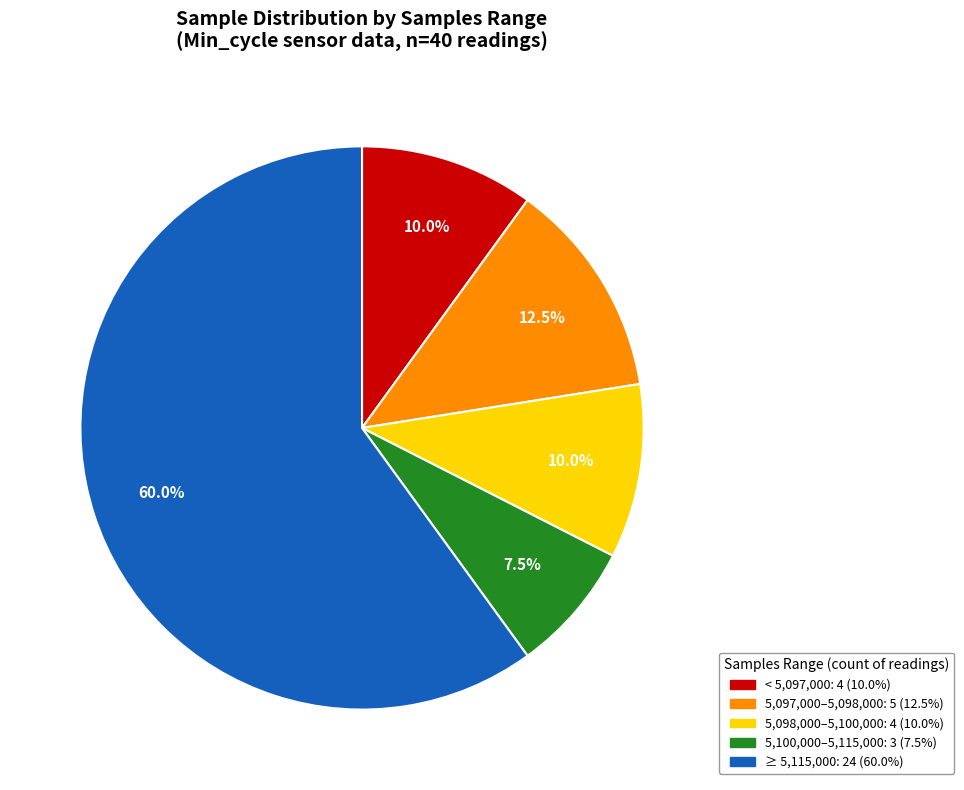

Does any single category account for the majority?

Yes